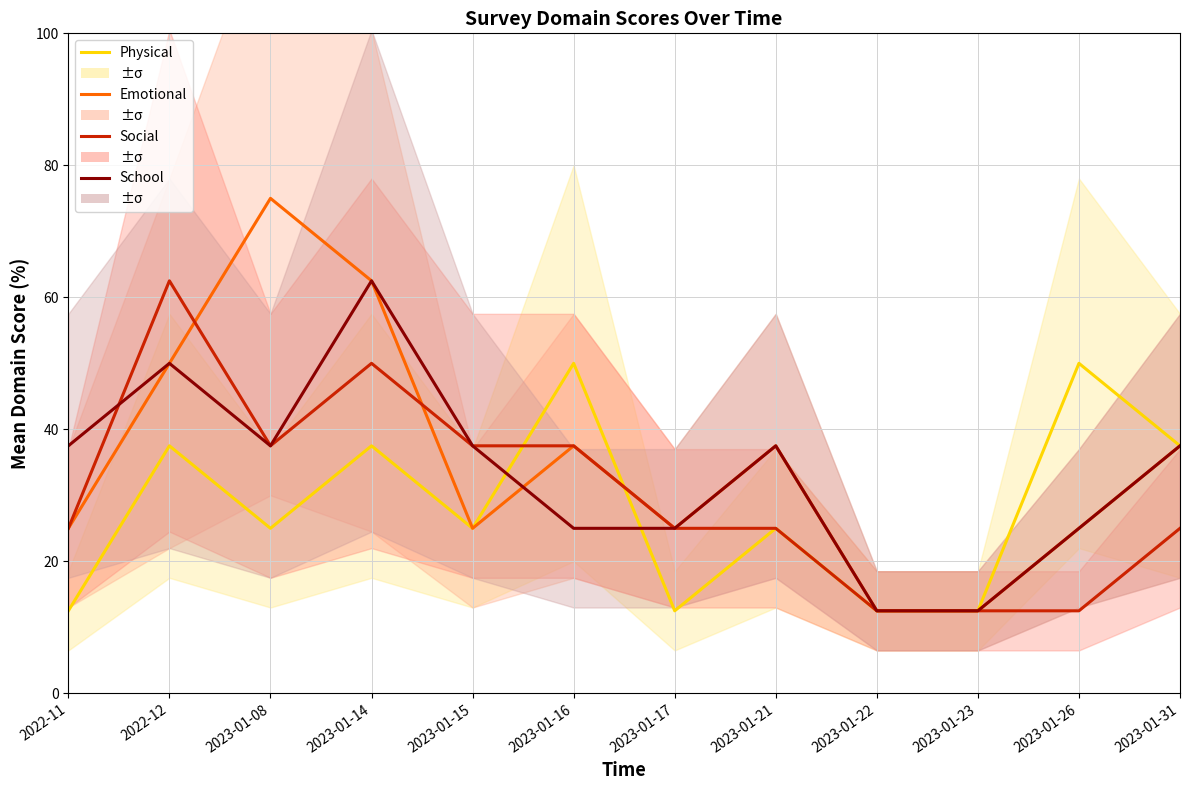

Between which two adjacent categories do Physical and Emotional first intersect?

2023-01-16 and 2023-01-17